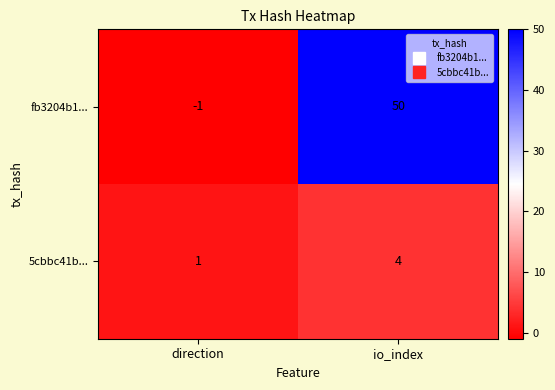

What is the sum of all fb3204b1... values?

49